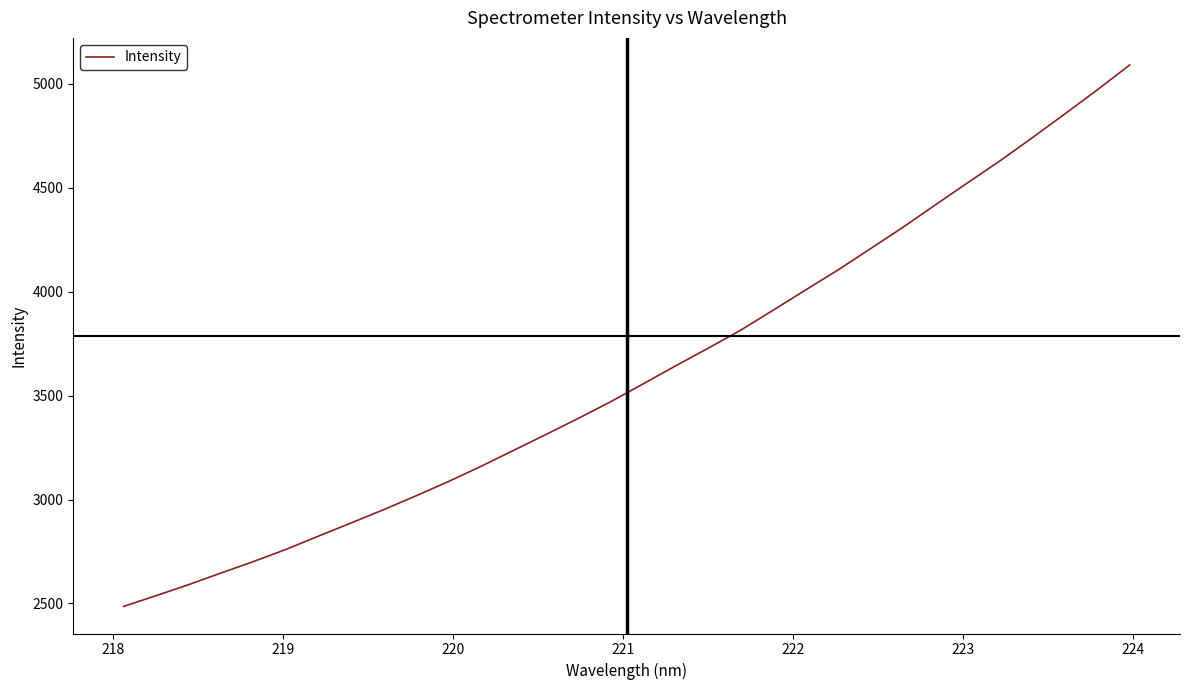

What is the greatest value displayed?

5090.1